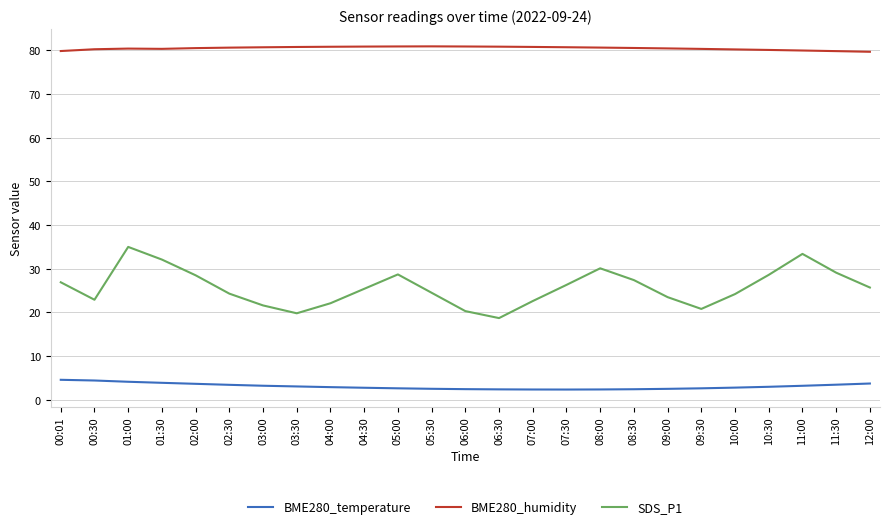

What is the difference between the highest and lowest values at 11:00?

76.8